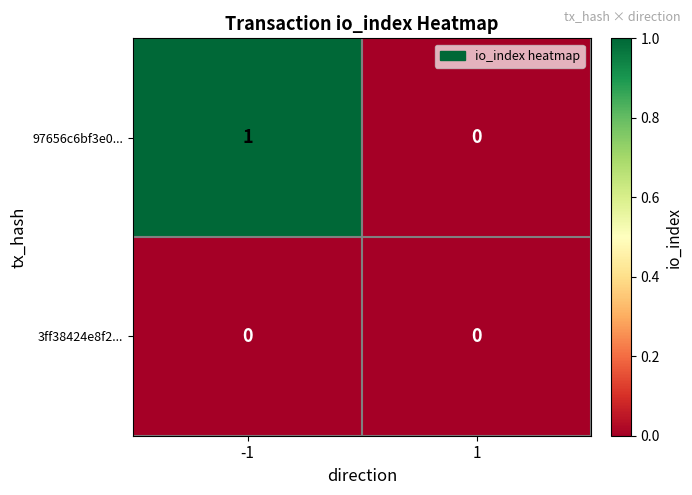

How many values in 97656c6bf3e0... are above zero?

1